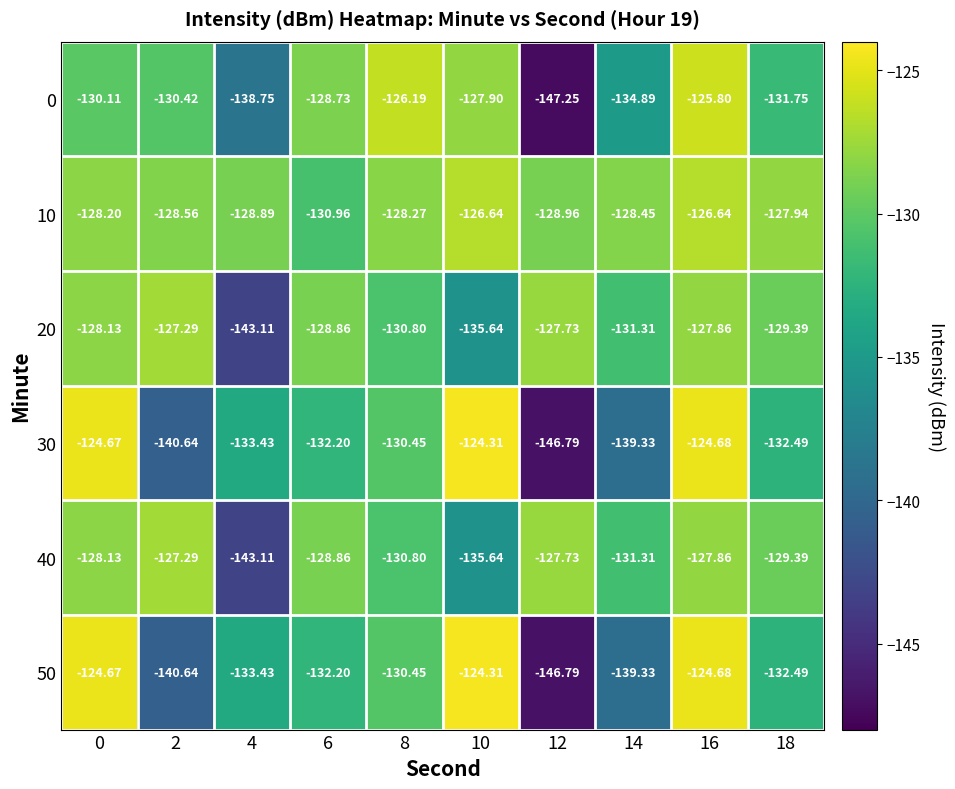

How many categories are shown in the chart?

10